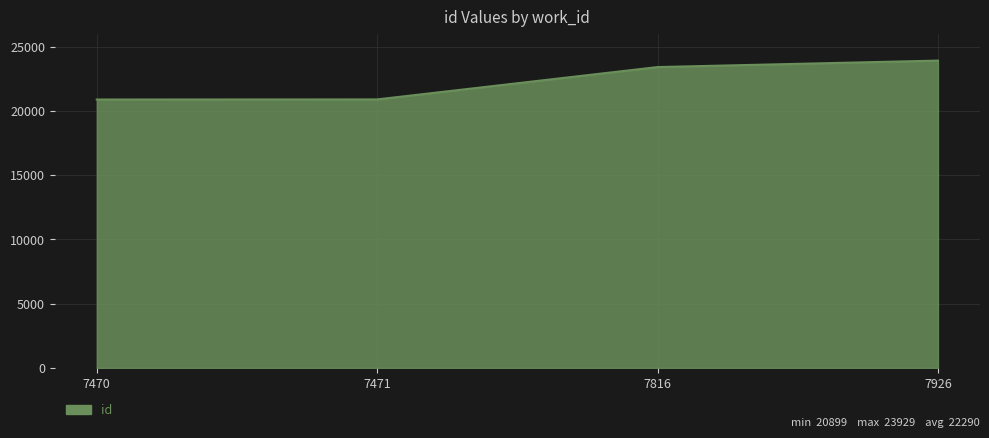

The chart shows a value of 36982 at 7926. True or false?

False